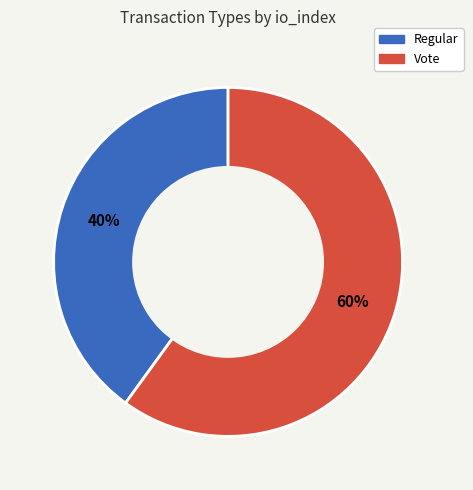

What percentage is the Vote slice, to the nearest percent?

60%